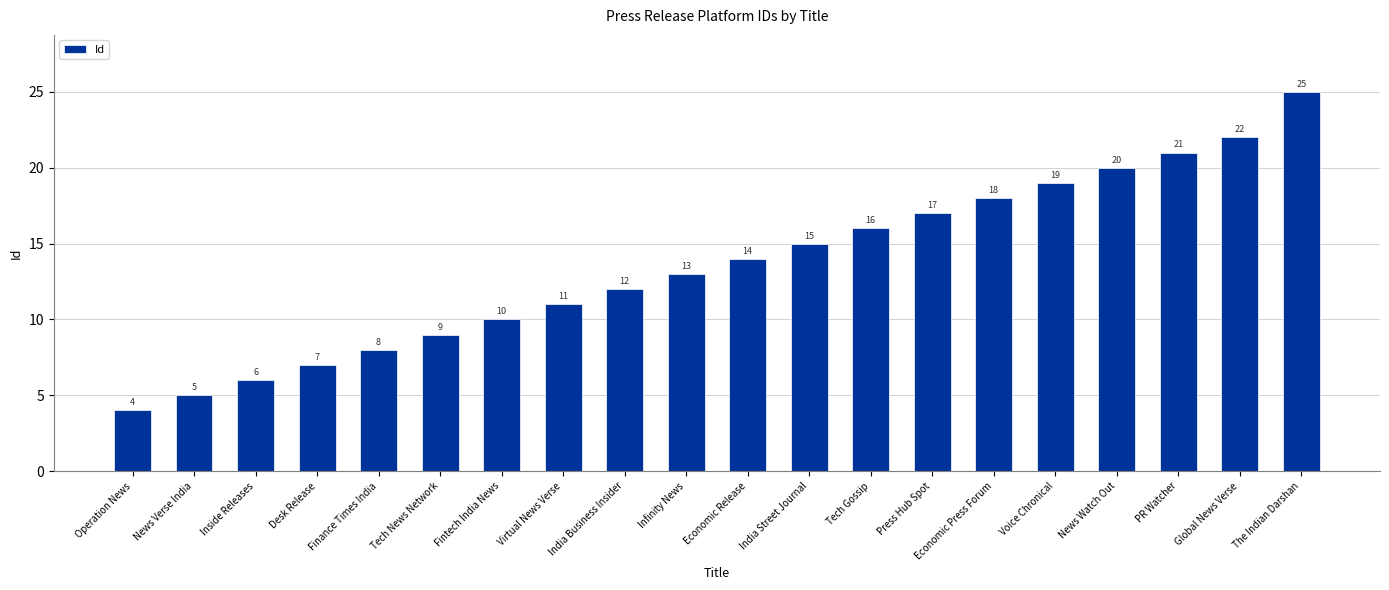

Reading left to right, what are all the values shown in this chart?

4	5	6	7	8	9	10	11	12	13	14	15	16	17	18	19	20	21	22	25